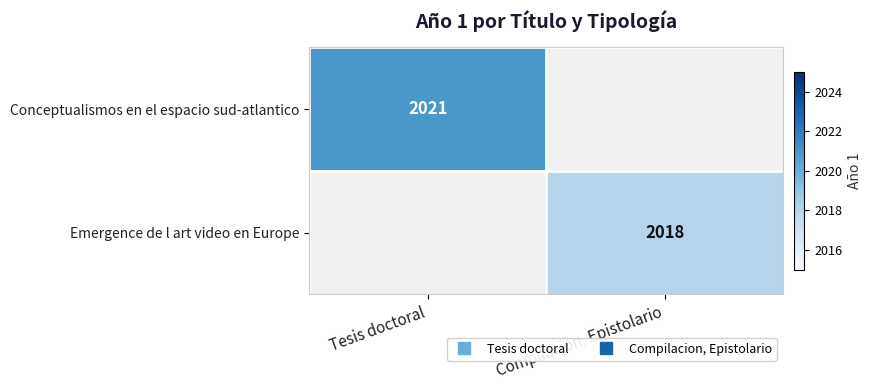

Count the number of data series in this chart.

2